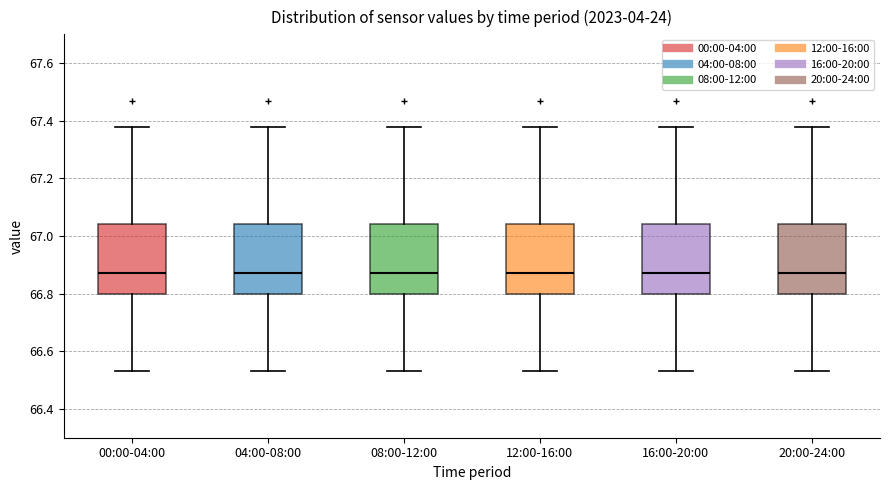

Reading left to right, transcribe this box plot: for each box, give where its median line is, the range the box spans, and where its two whiskers end, as read against the y-axis. The values are not printed on the chart, so give them approximately, as read against the axis.

00:00-04:00: median 66.88, box 66.80 to 67.04, whiskers 66.54 to 67.38
04:00-08:00: median 66.88, box 66.80 to 67.04, whiskers 66.54 to 67.38
08:00-12:00: median 66.88, box 66.80 to 67.04, whiskers 66.54 to 67.38
12:00-16:00: median 66.88, box 66.80 to 67.04, whiskers 66.54 to 67.38
16:00-20:00: median 66.88, box 66.80 to 67.04, whiskers 66.54 to 67.38
20:00-24:00: median 66.88, box 66.80 to 67.04, whiskers 66.54 to 67.38